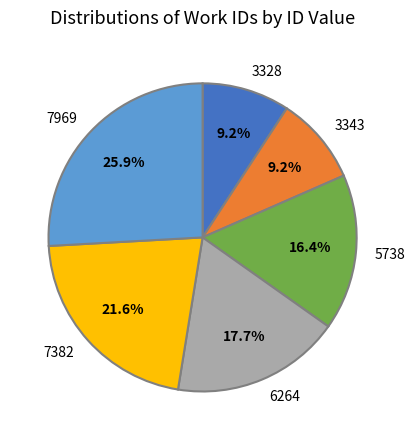

Is 3343 the majority of the pie?

No